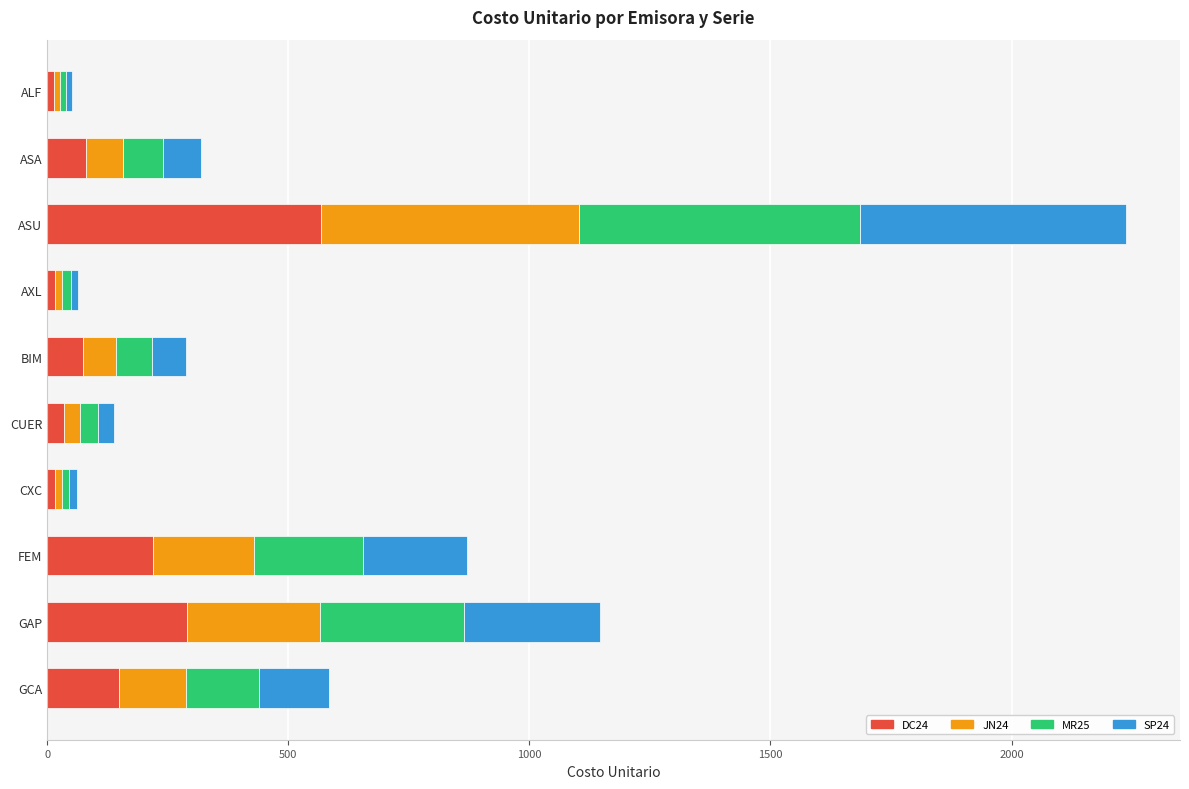

Which category has the highest value in the DC24 series?

ASU